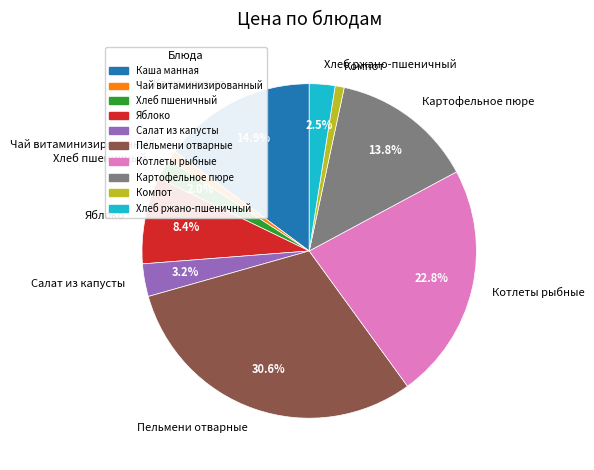

Is there any slice that represents more than half of the pie?

No